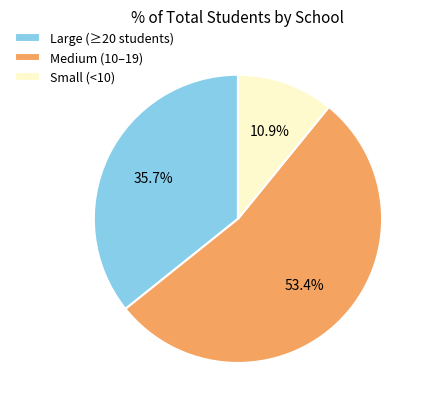

Which category accounts for the majority?

Medium (10–19)